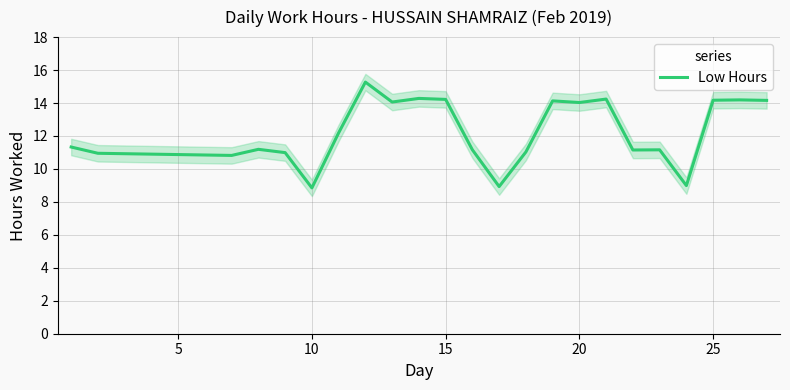

How many categories are shown in the chart?

23